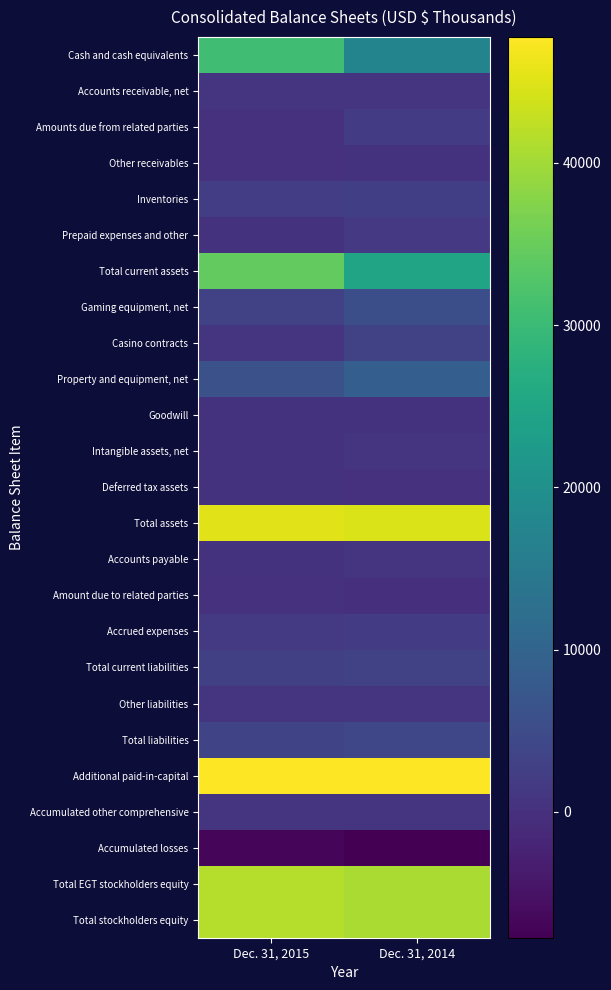

At which category is the sum across all series the highest?

Dec. 31, 2015